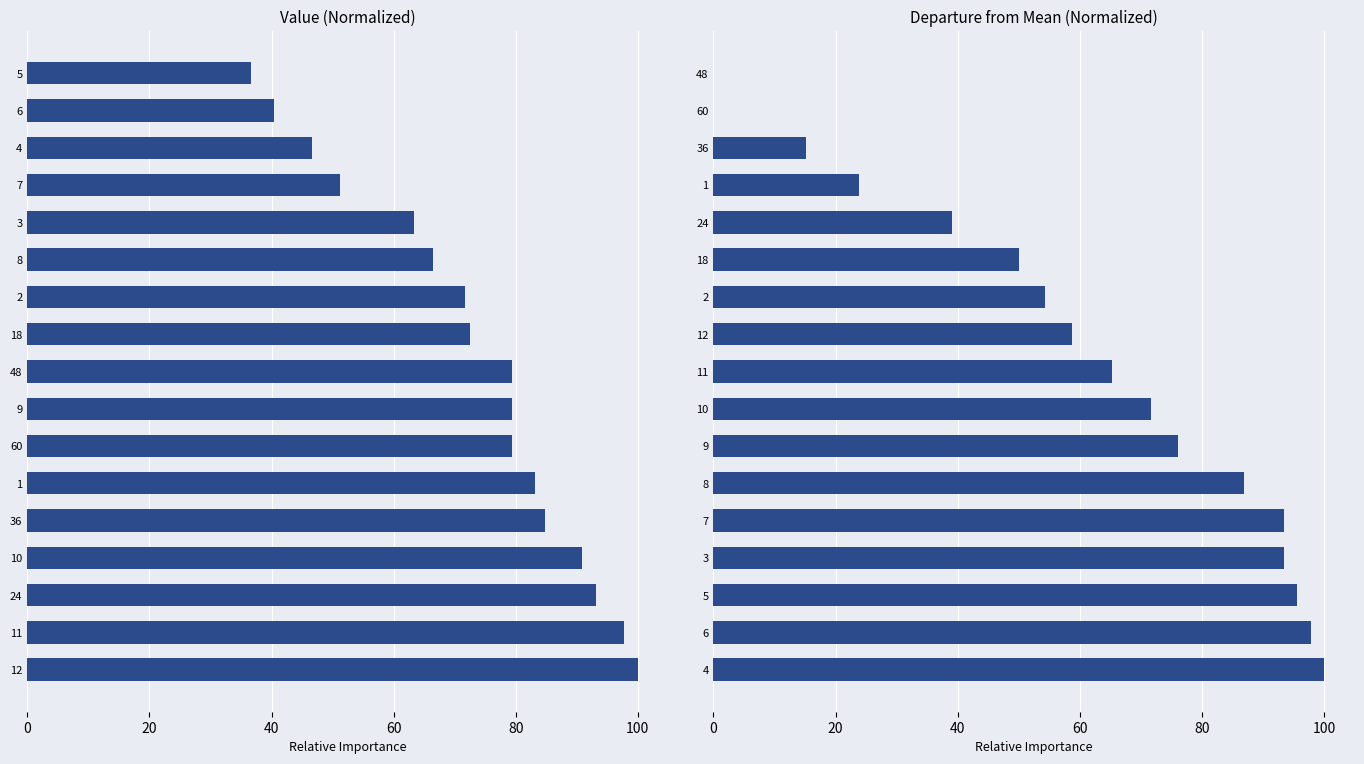

What is the sum of all Departure values?

1021.7